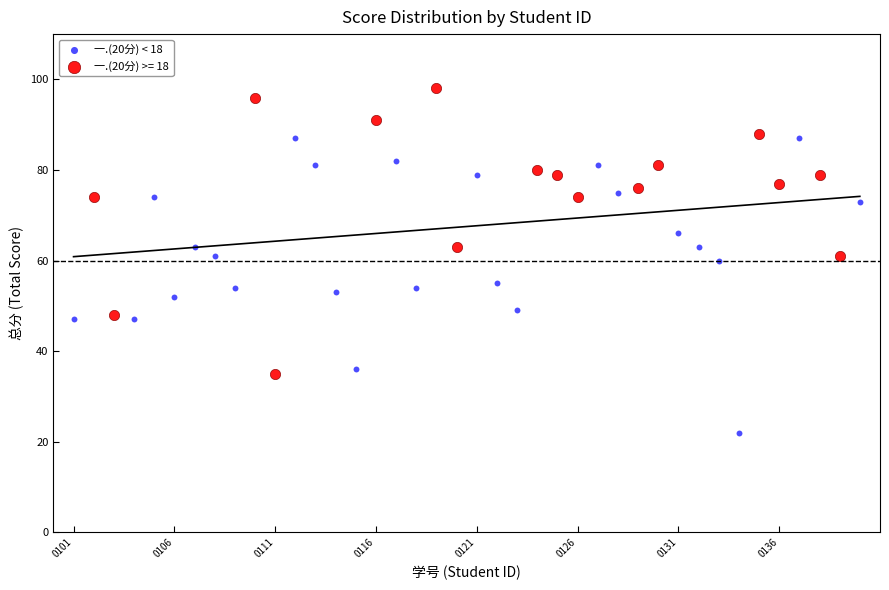

Which series reaches the minimum Y coordinate?

一.(20分) < 18